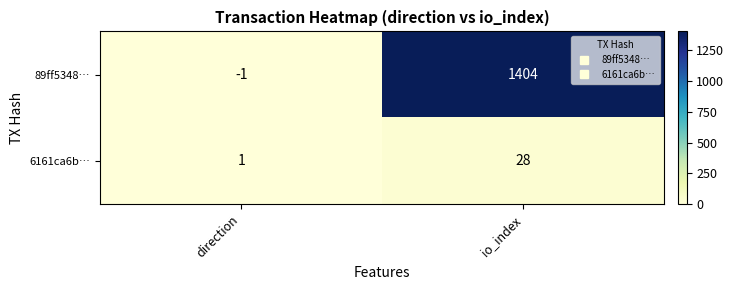

What is the difference between the maximum and minimum values in the 89ff5348… series?

1405